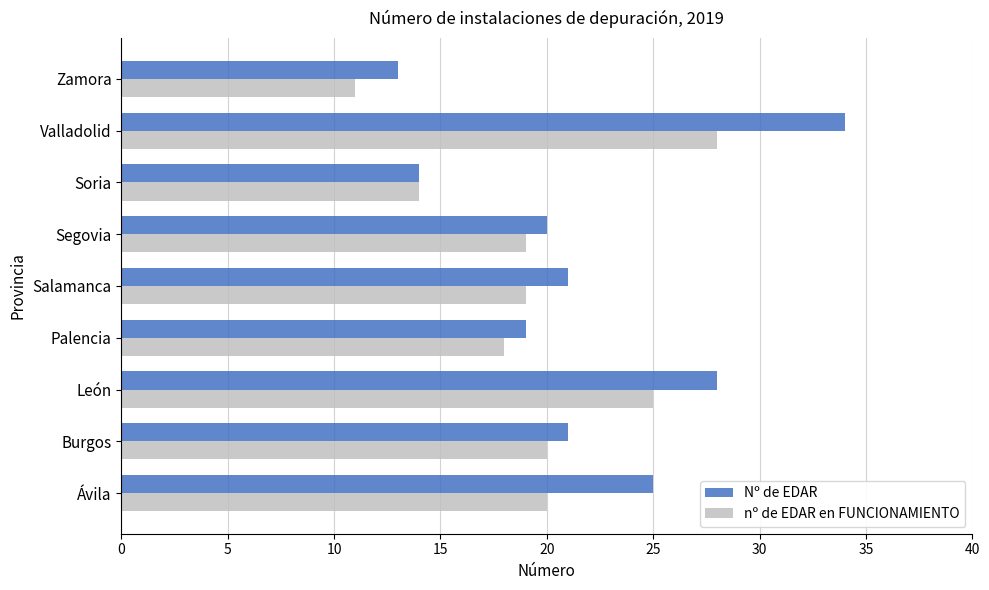

Between Segovia and Zamora, which series saw the biggest shift?

nº de EDAR en FUNCIONAMIENTO